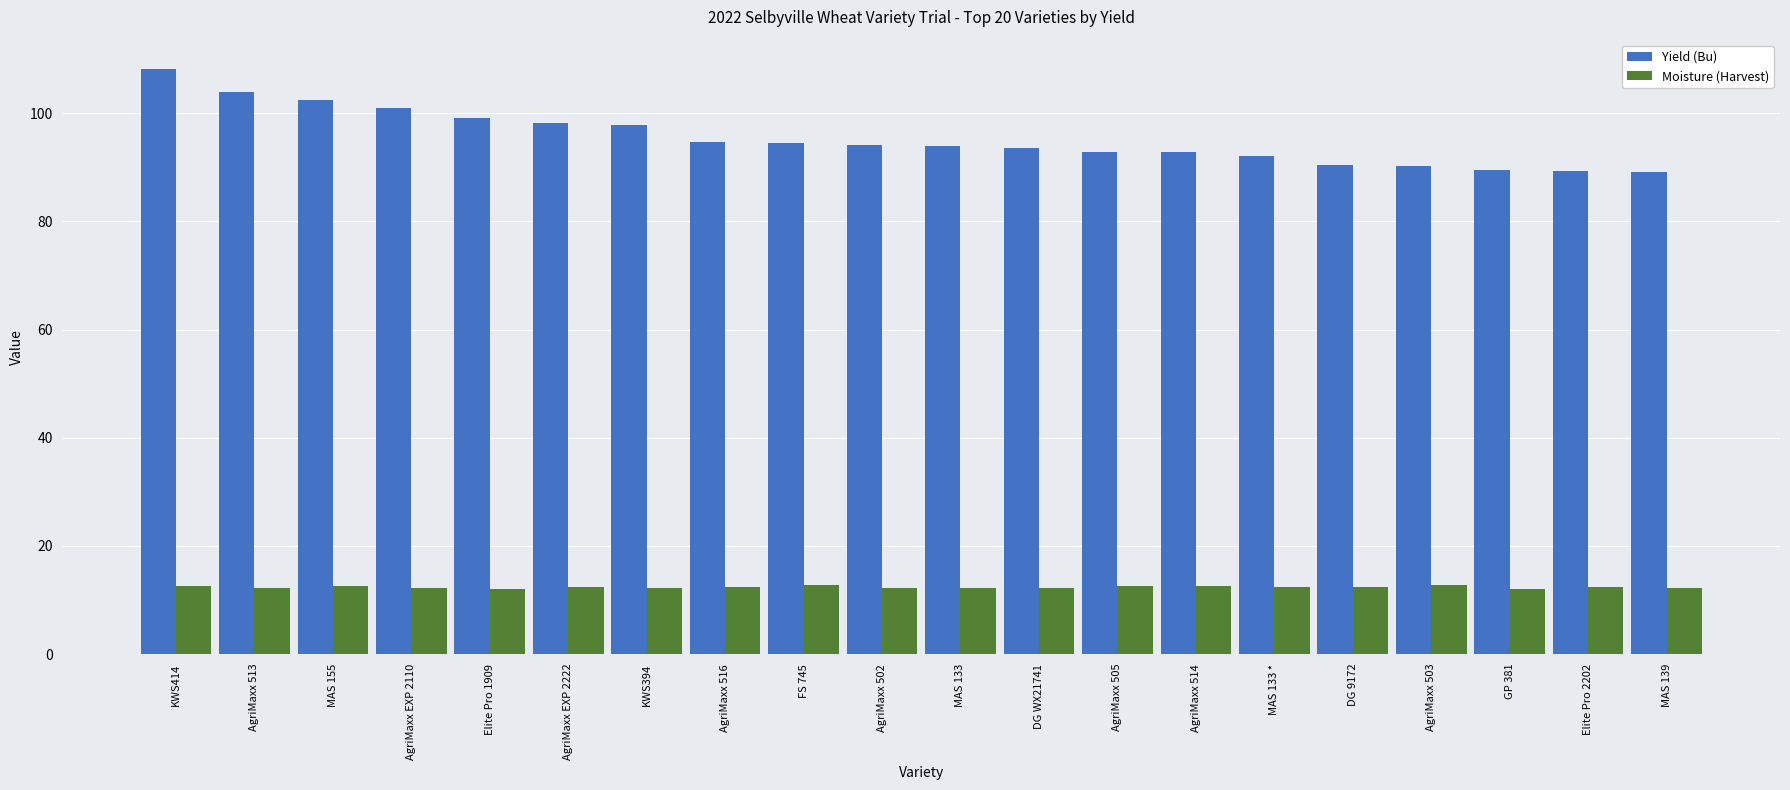

Which category has the highest value across all series?

KWS414